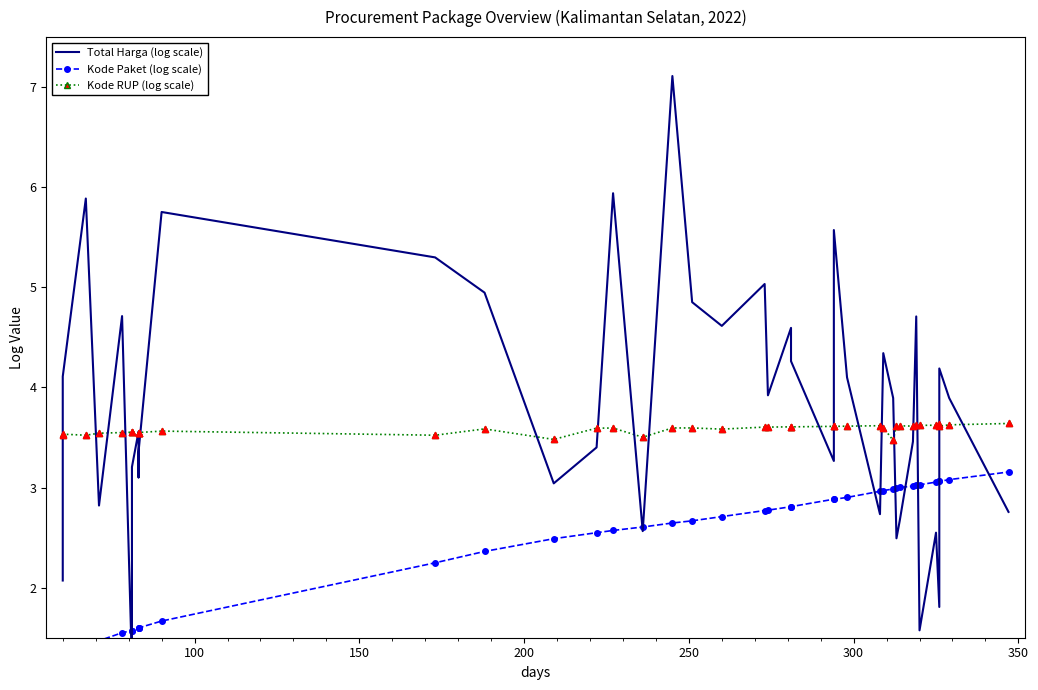

Which series contains the lowest Y value?

Total Harga (log scale)